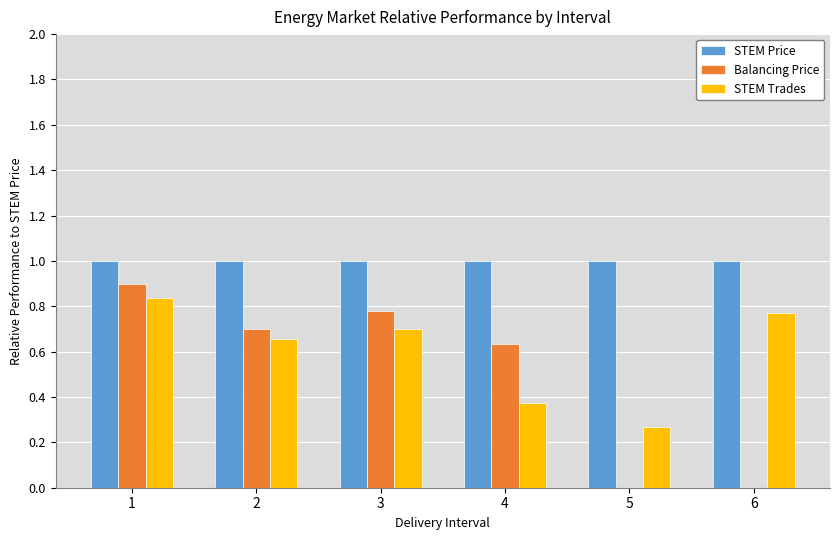

Rank the series by their maximum value, from lowest to highest.

STEM Trades, Balancing Price, STEM Price